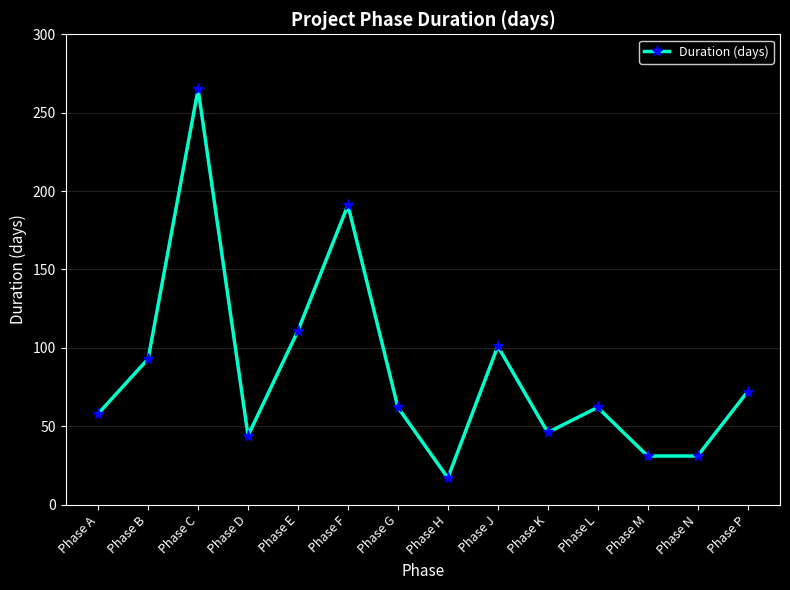

The value at Phase F is 191. True or false?

True